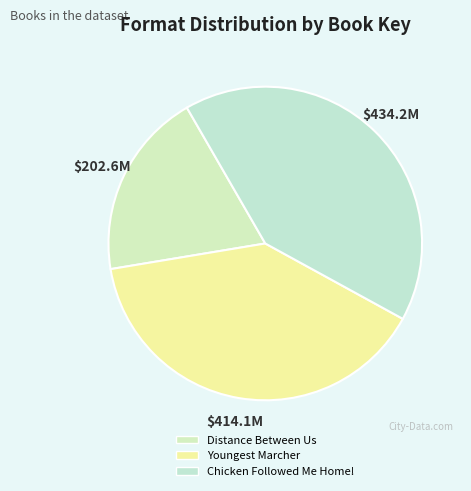

How many slices are in this pie chart?

3